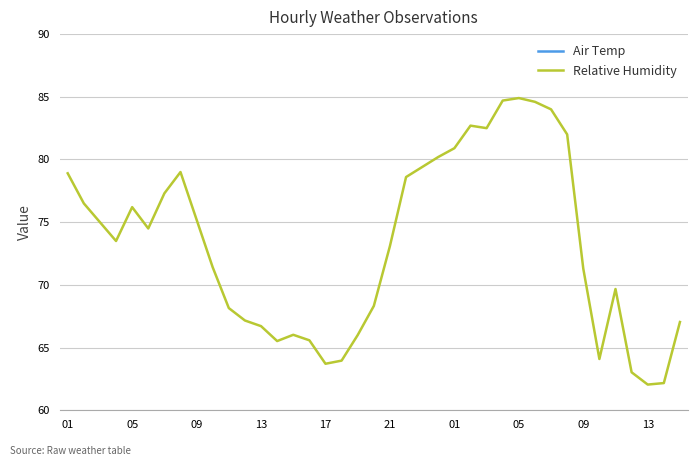

True or false: Air Temp and Relative Humidity cross at least once.

False